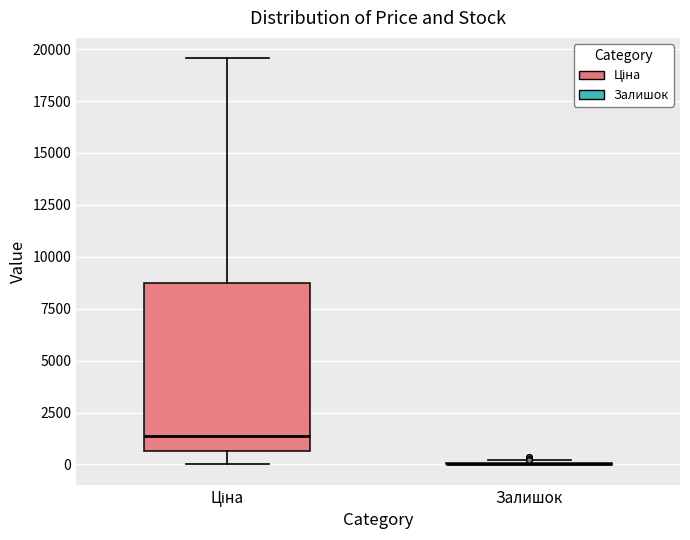

Reading left to right, transcribe this box plot: for each box, give where its median line is, the range the box spans, and where its two whiskers end, as read against the y-axis. The values are not printed on the chart, so give them approximately, as read against the axis.

Ціна: median 1500, box 500 to 9000, whiskers 0 to 19500
Залишок: box collapsed to a line at 0, whiskers 0 to 0